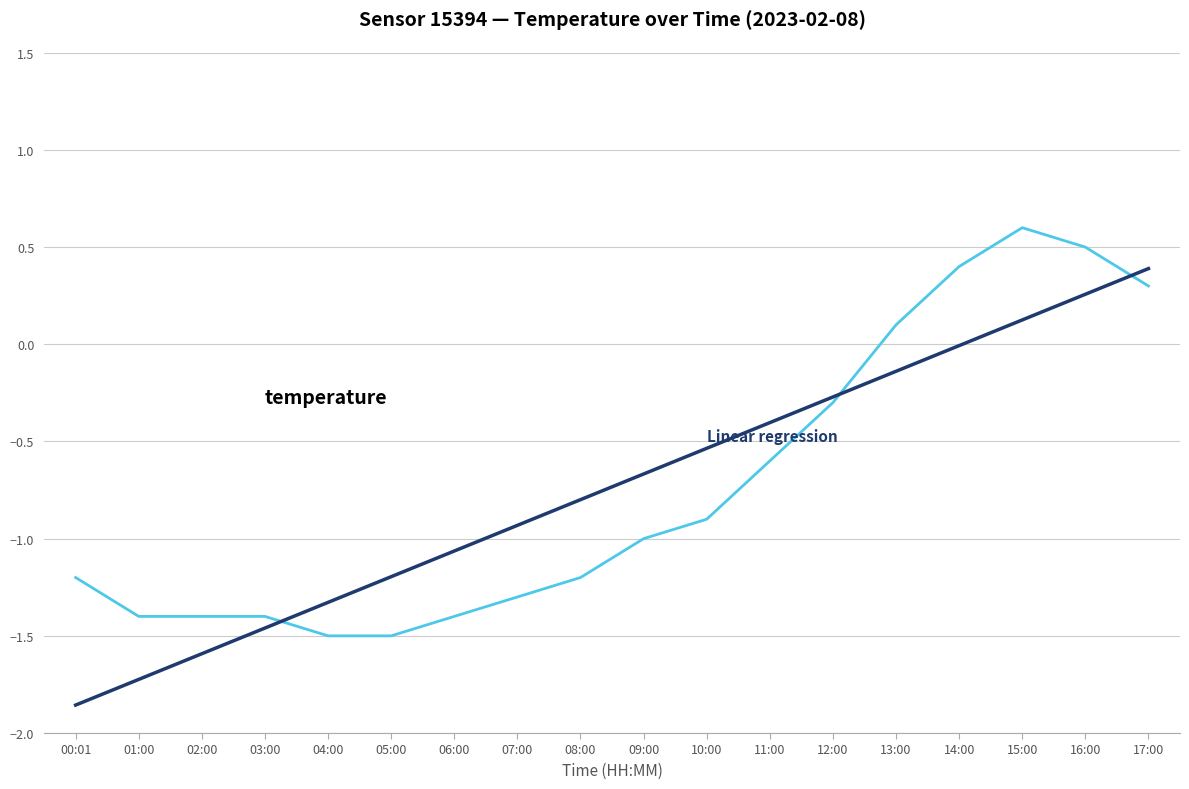

What is the maximum value shown in the chart?

0.6